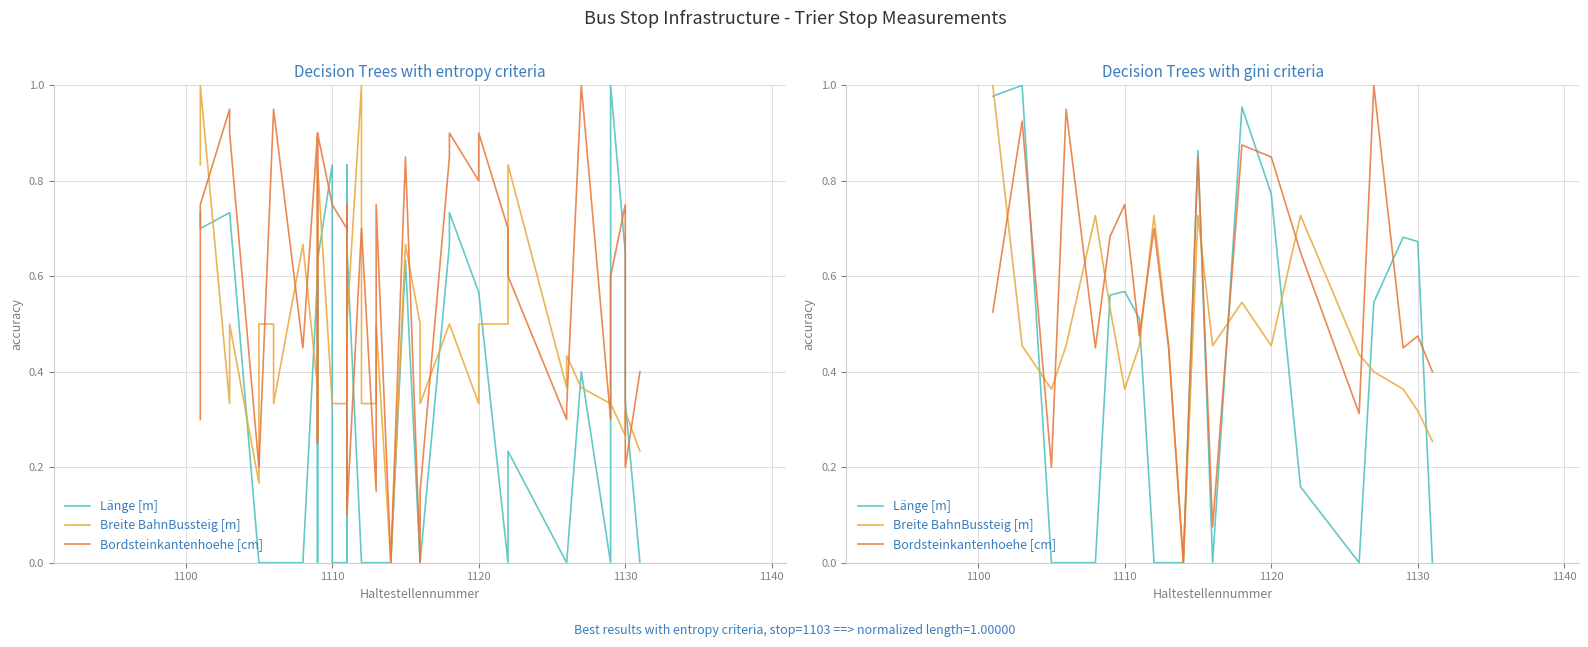

Which series has the largest range (max minus min)?

Länge [m]